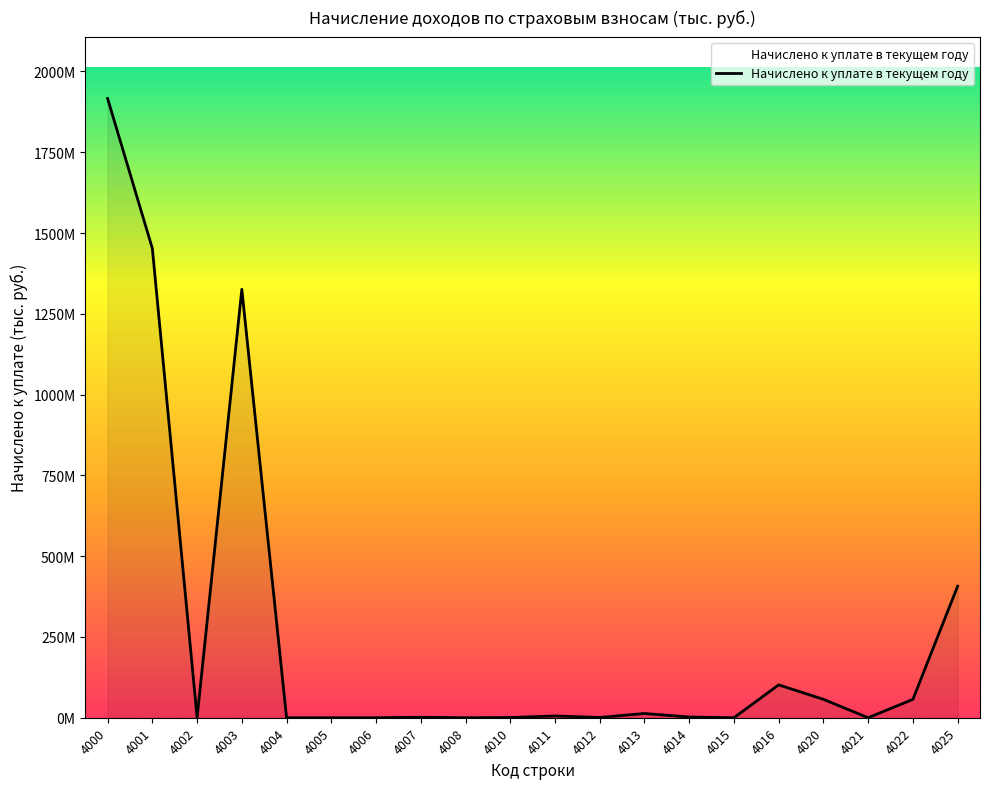

Does the chart have visible grid lines?

No